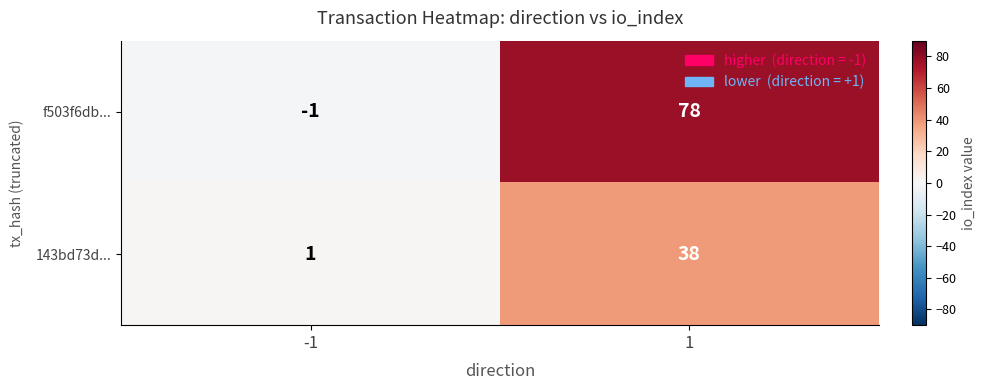

True or false: f503f6db... has a value of -1 at -1.

True